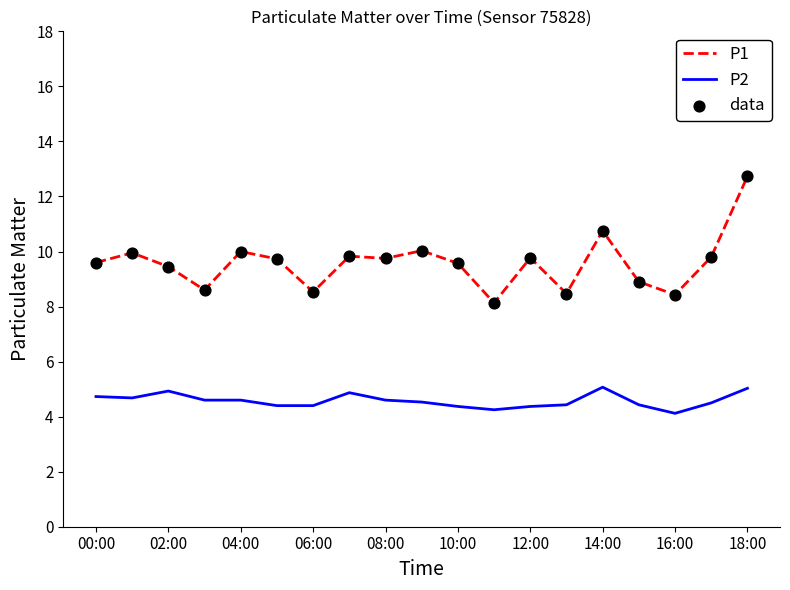

Which series has the largest total across all categories?

P1